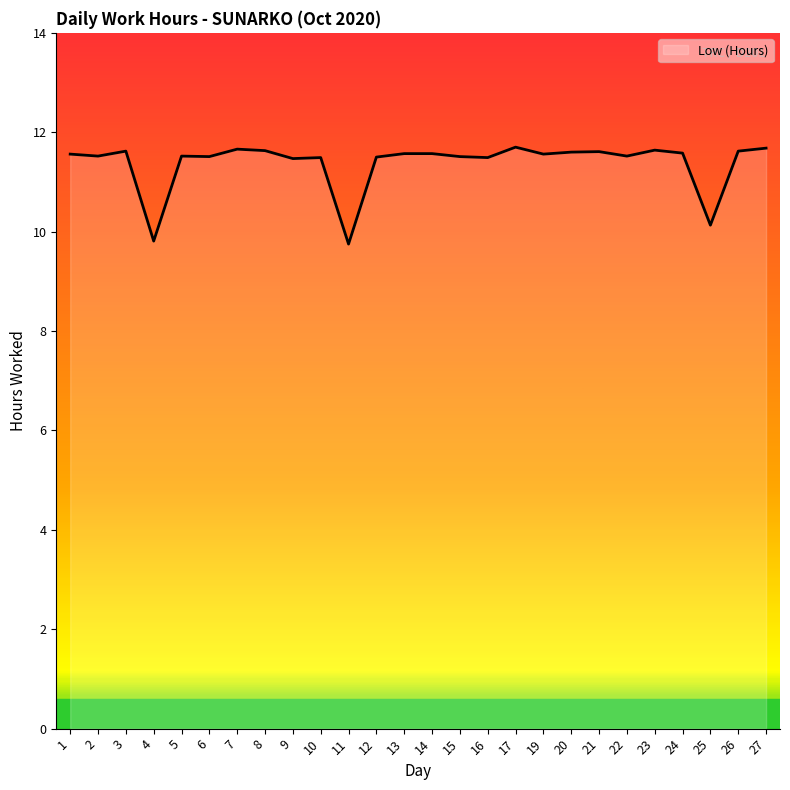

The chart shows a value of 7.5 at 8. True or false?

False